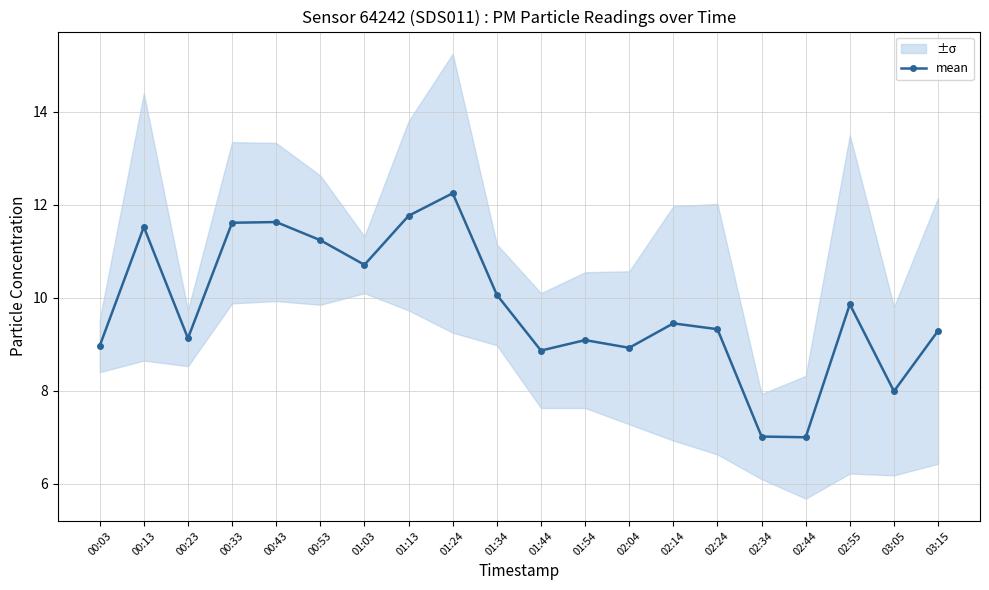

How many values are below 9?

6